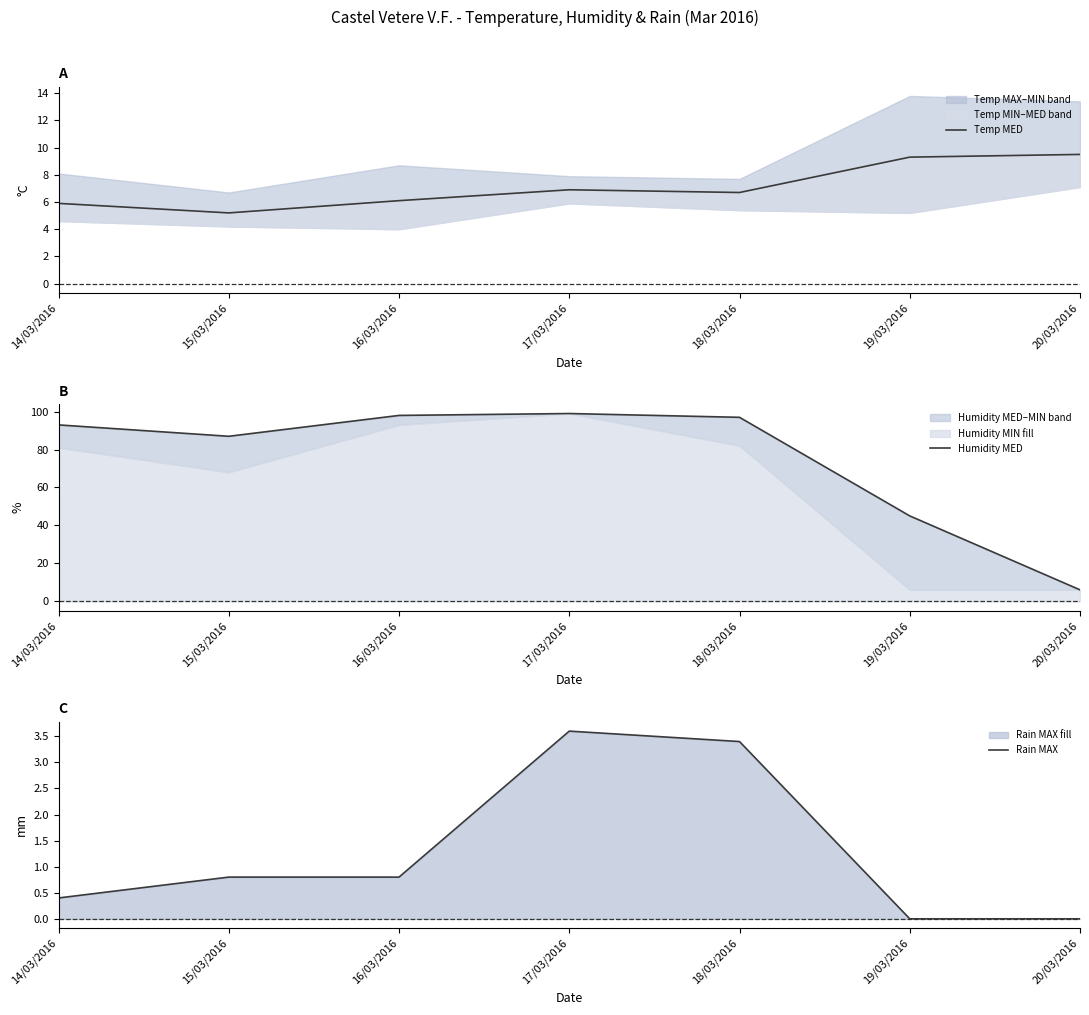

At which label is Humidity MED closest to 52?

19/03/2016